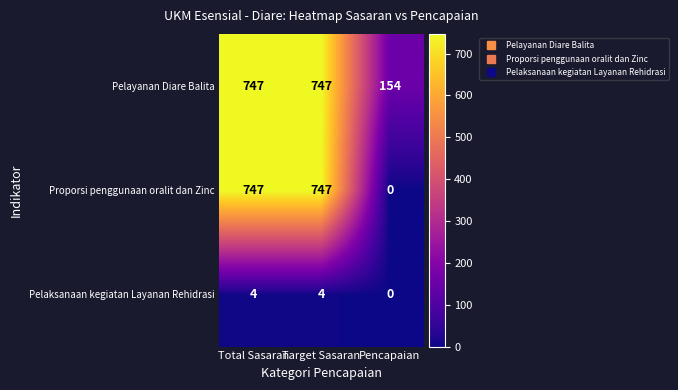

What value does the Pelayanan Diare Balita series have at Target Sasaran, to the nearest 50?

750